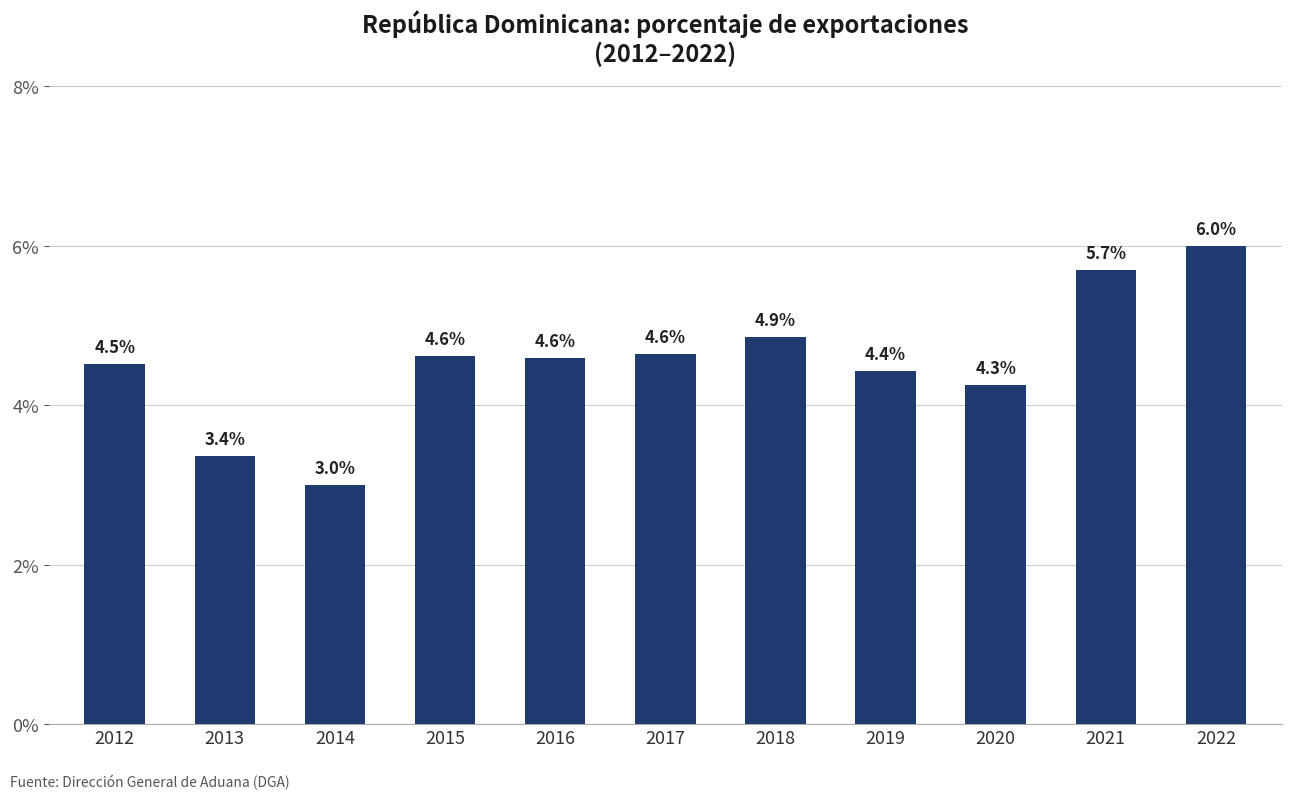

What is the value of the 2nd bar from the left?

3.4